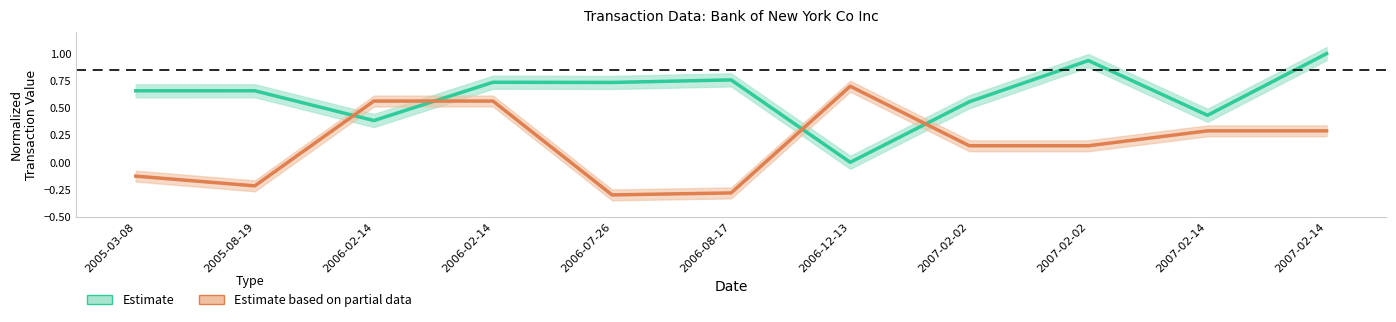

Between which two adjacent categories do Estimate based on partial data and Estimate first intersect?

2005-08-19 and 2006-02-14